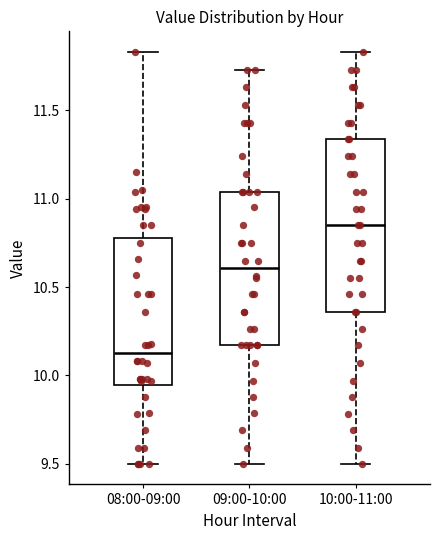

Where is the upper edge of the box for 08:00-09:00 on the y-axis? The values are not printed on the chart, so give them approximately, as read against the axis.

10.80